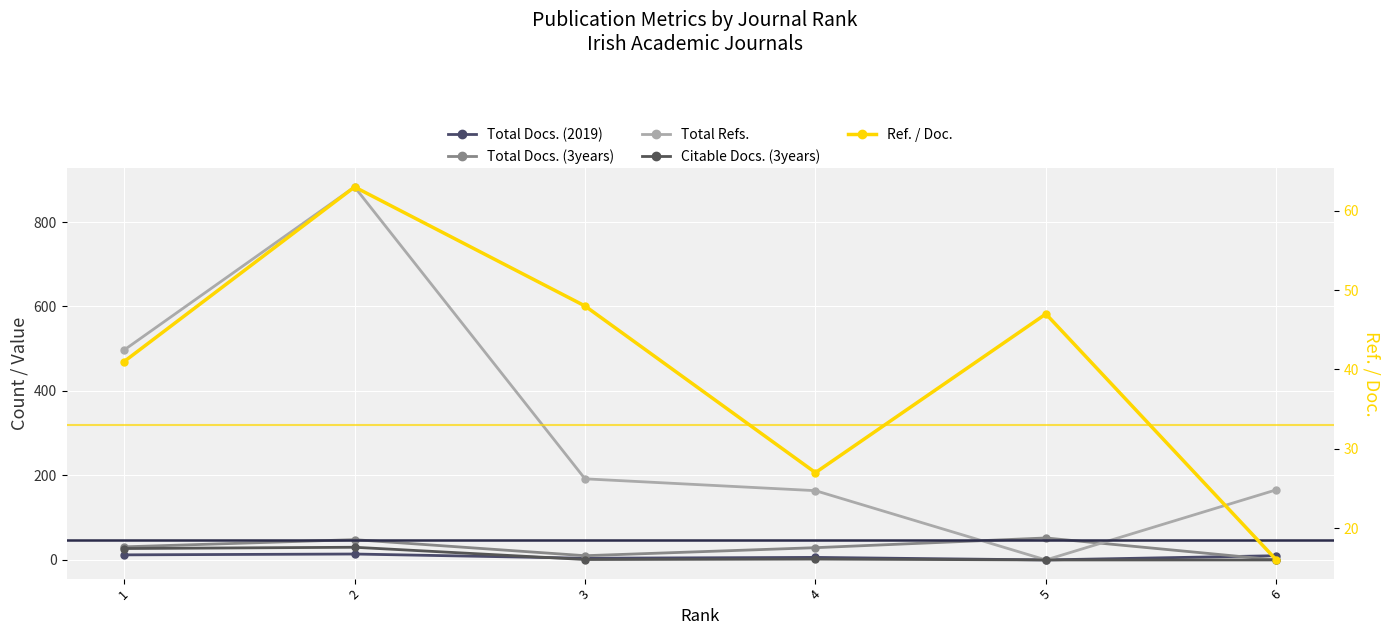

How many interior local peaks does the Citable Docs. (3years) series have?

2